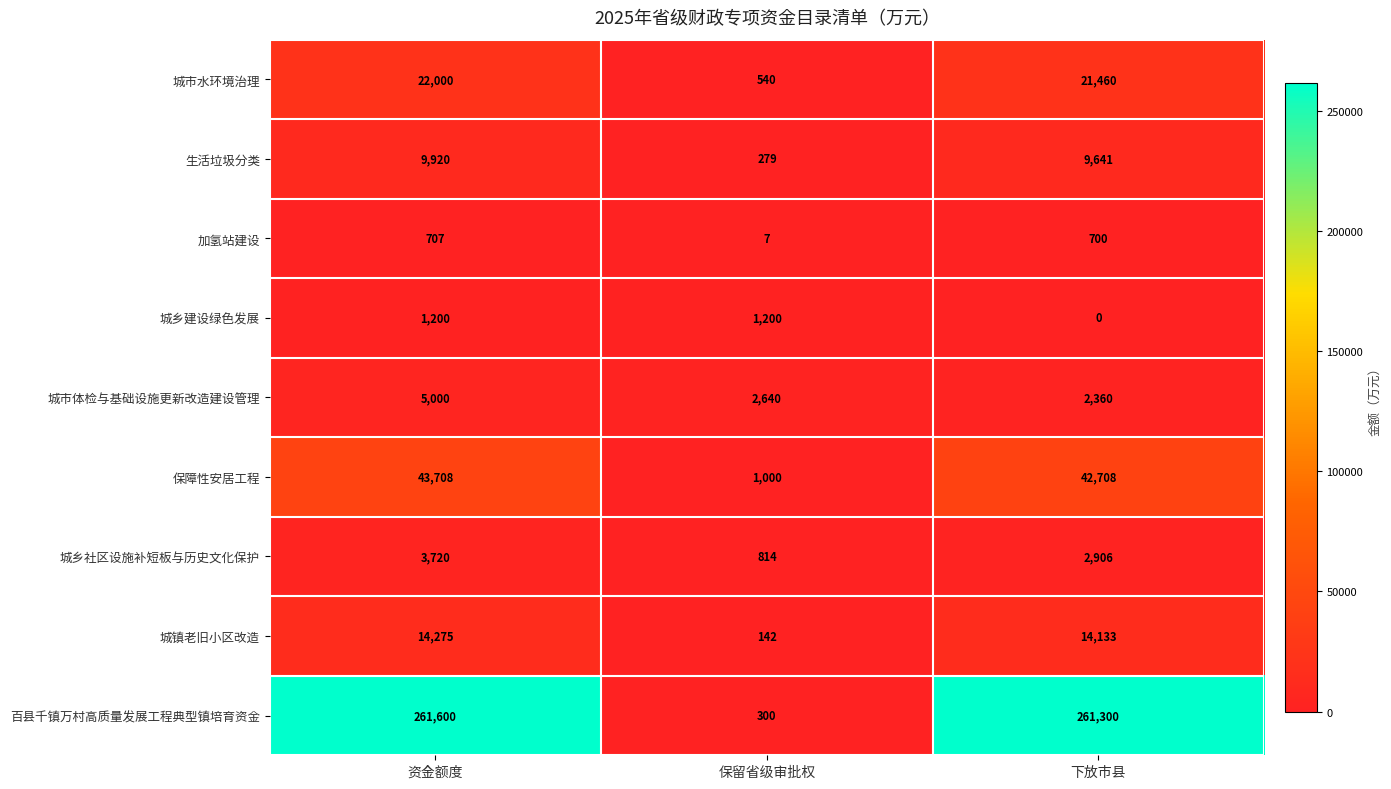

The 城乡建设绿色发展 series shows 283 at 资金额度. True or false?

False